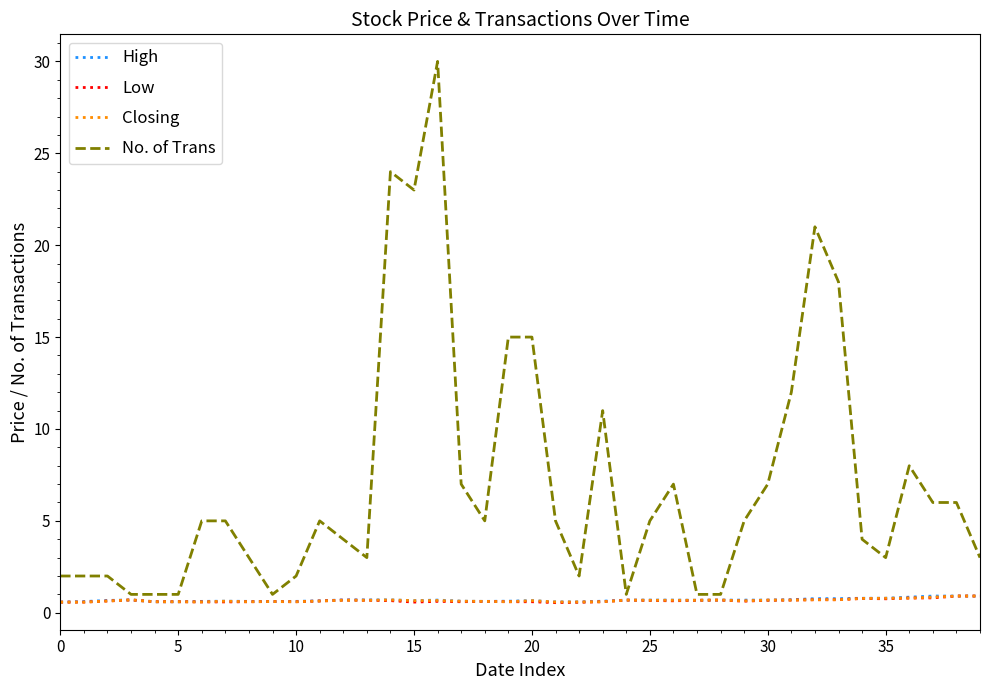

Which series has the widest spread of values?

No. of Trans